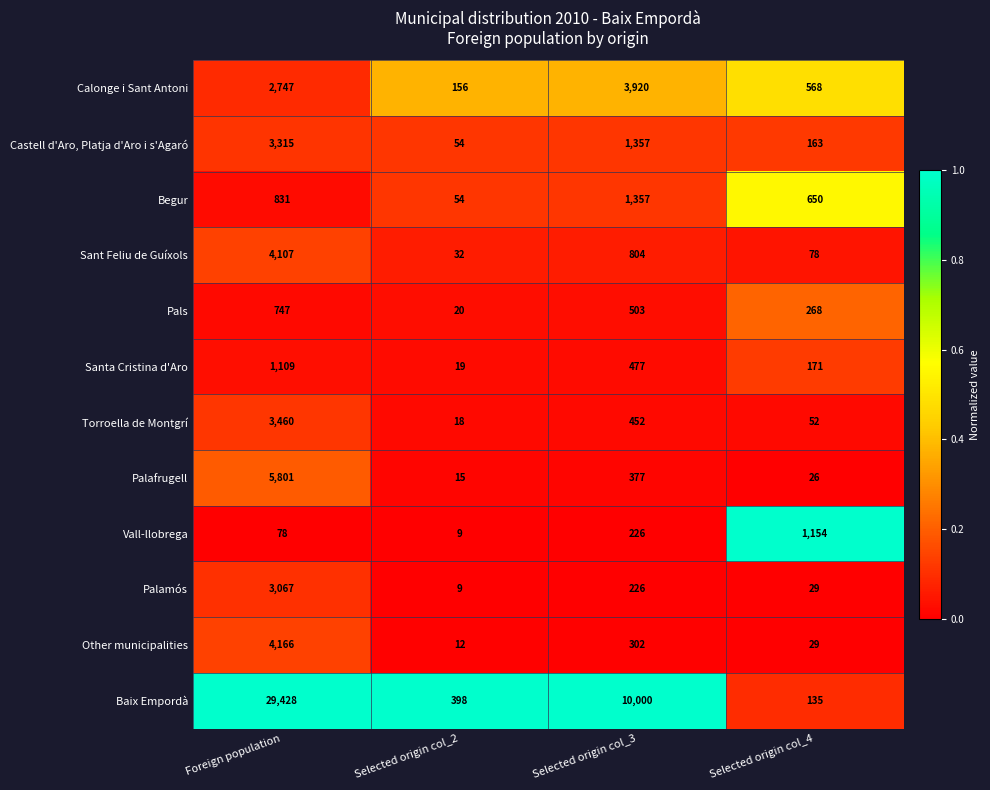

What is the difference between the maximum and minimum values in the Palamós series?

3058